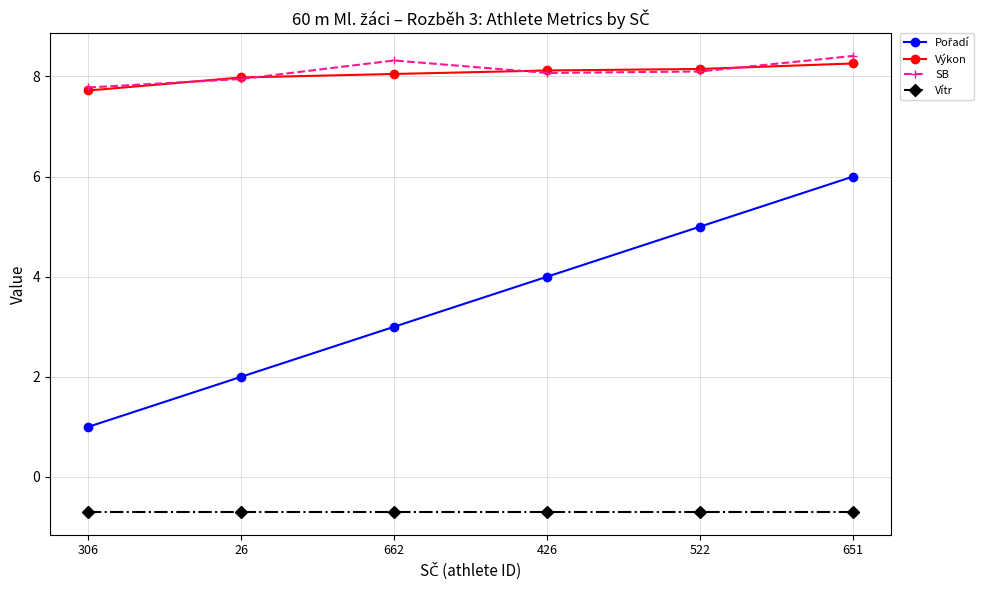

What is the value of the Vítr point at the 5th from the left?

-0.7